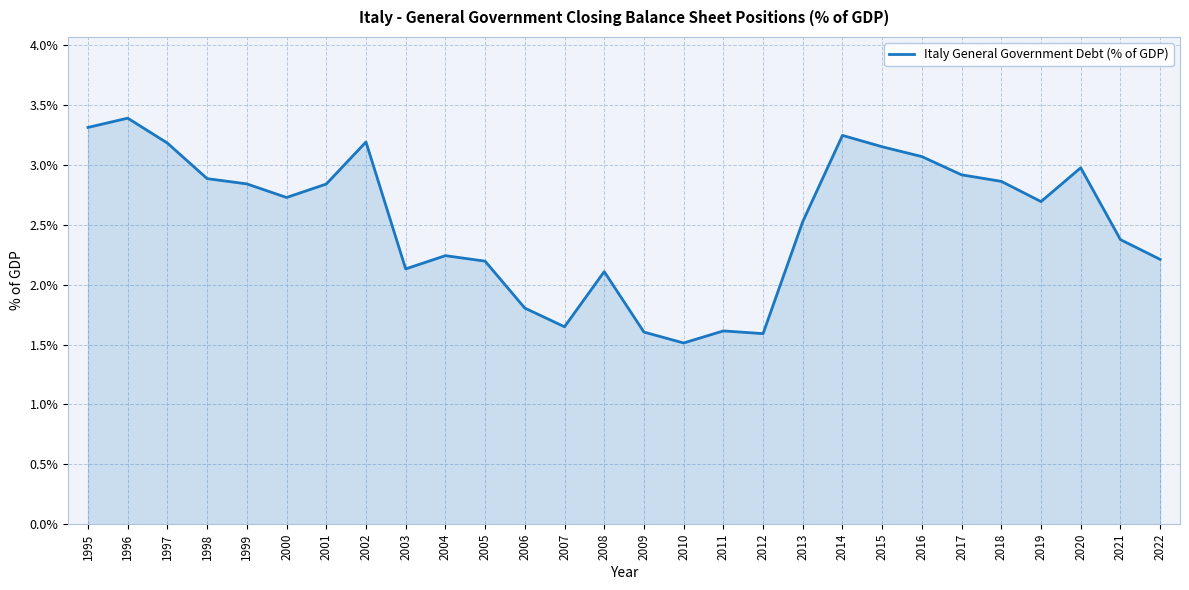

What value does the data have at 2016?

3.1